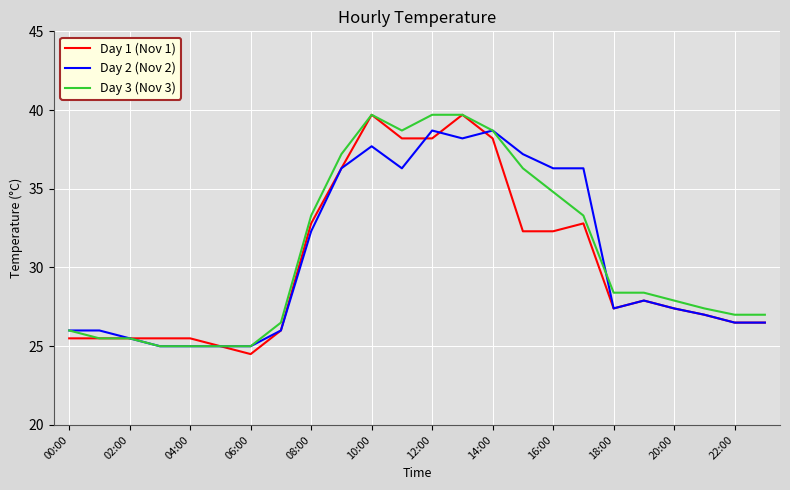

What is the maximum value for Day 2 (Nov 2)?

38.7